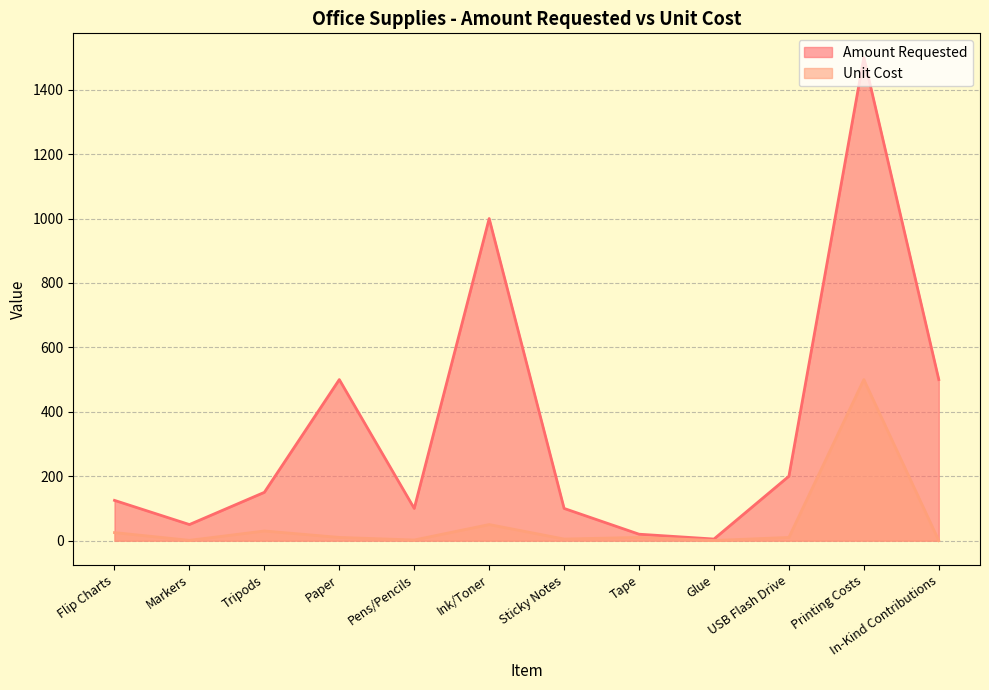

At which label does Amount Requested reach its peak?

Printing Costs